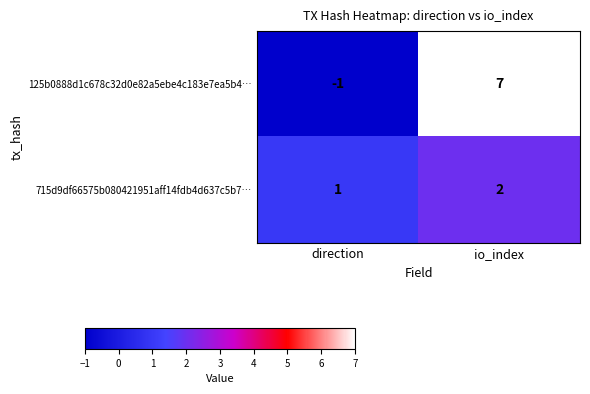

Where is 125b0888d1c678c32d0e82a5ebe4c183e7ea5b4… nearest to the value 3?

direction